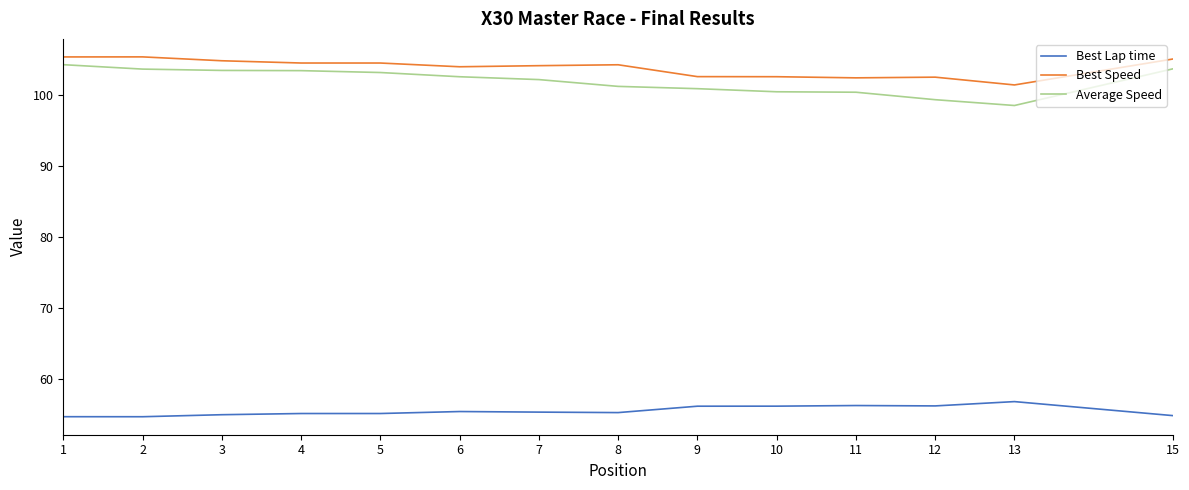

Count the number of data series in this chart.

3